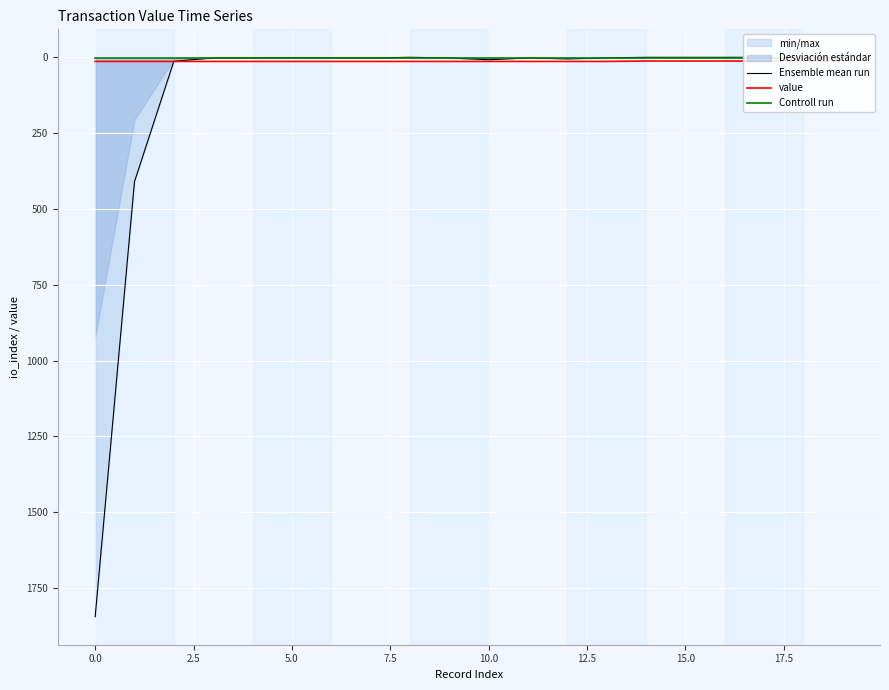

What is the difference between the highest and lowest values at 15.0?

12.6